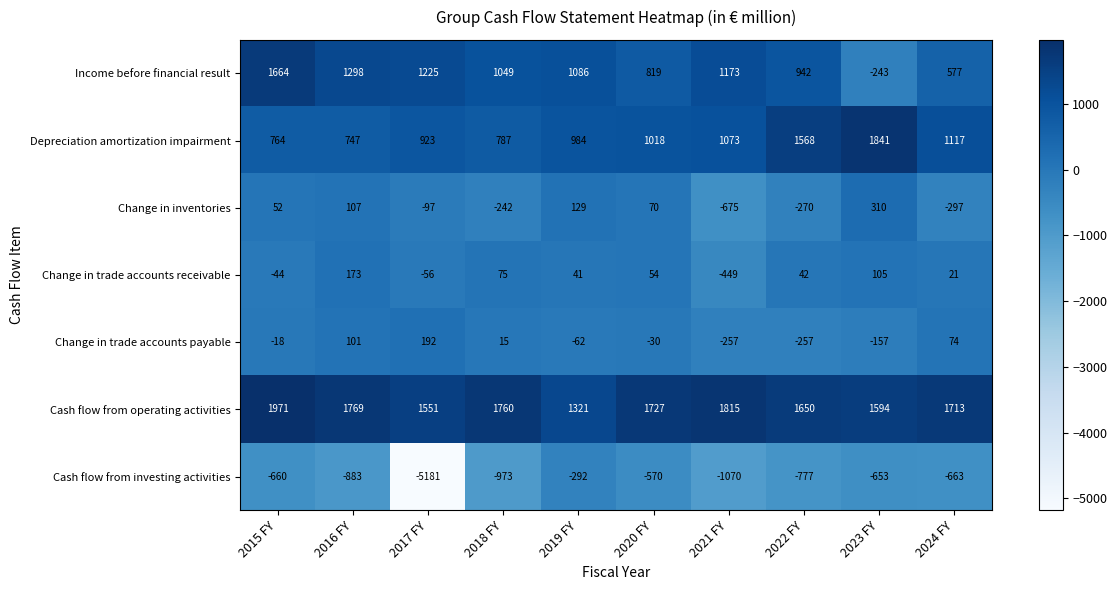

The value of Cash flow from investing activities at 2024 FY is -663. True or false?

True